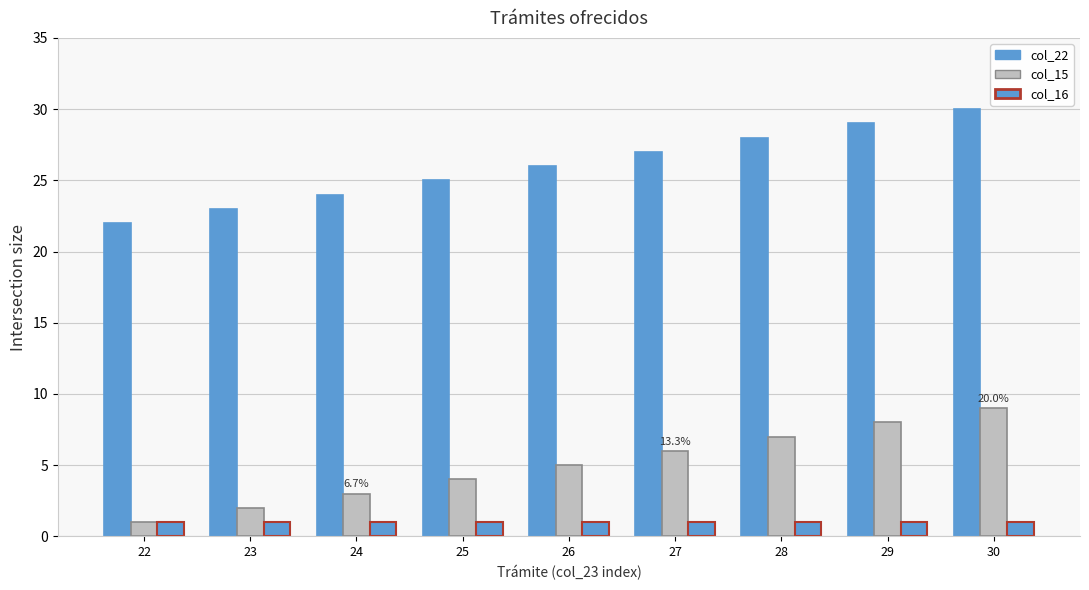

List the labels in order of col_15 value, largest first.

30, 29, 28, 27, 26, 25, 24, 23, 22